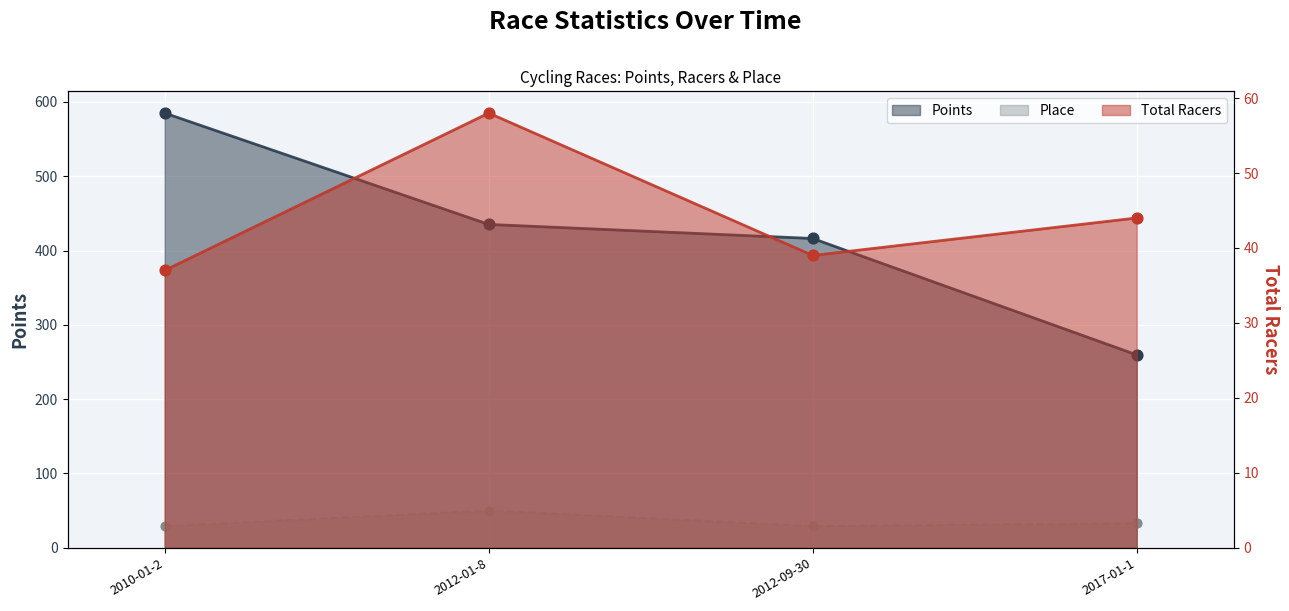

Which series reaches the maximum Y coordinate?

Points